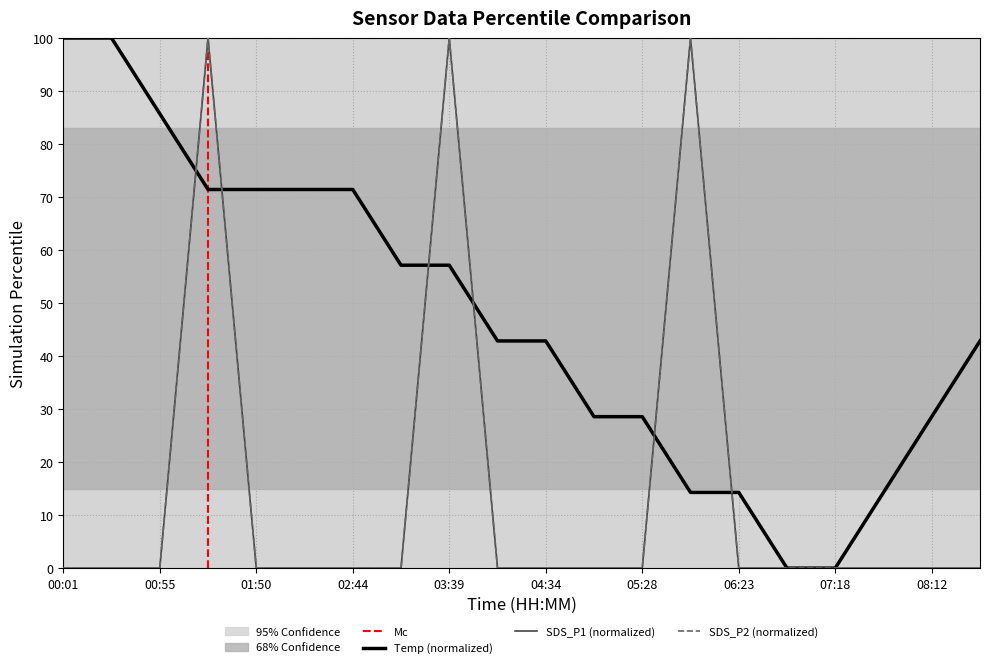

What is the label of the 3rd point from the right?

07:45